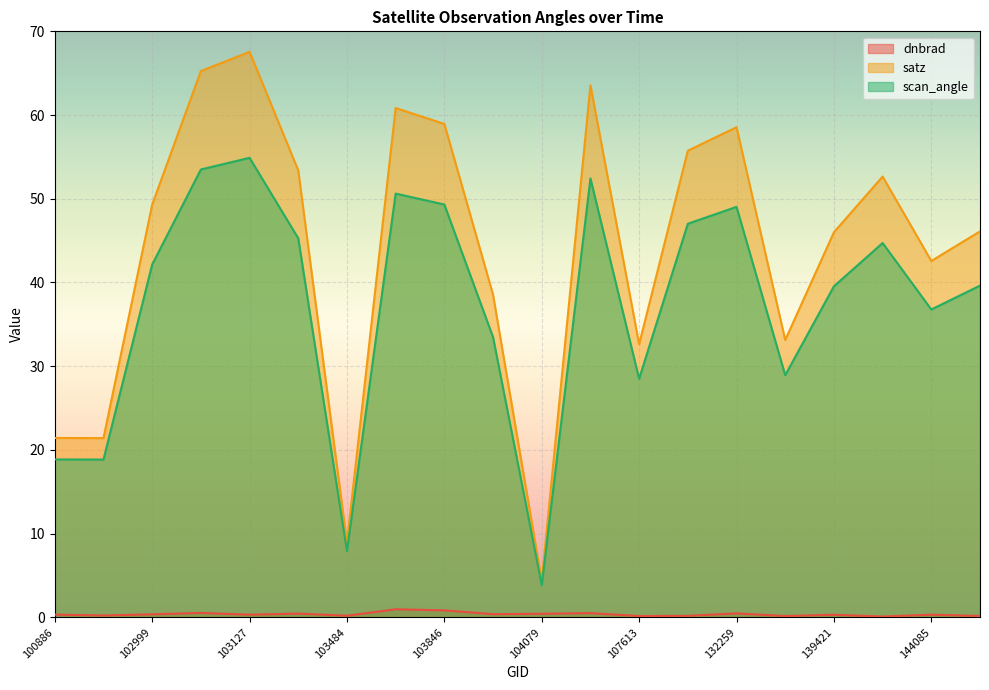

True or false: scan_angle and dnbrad intersect in this chart.

False